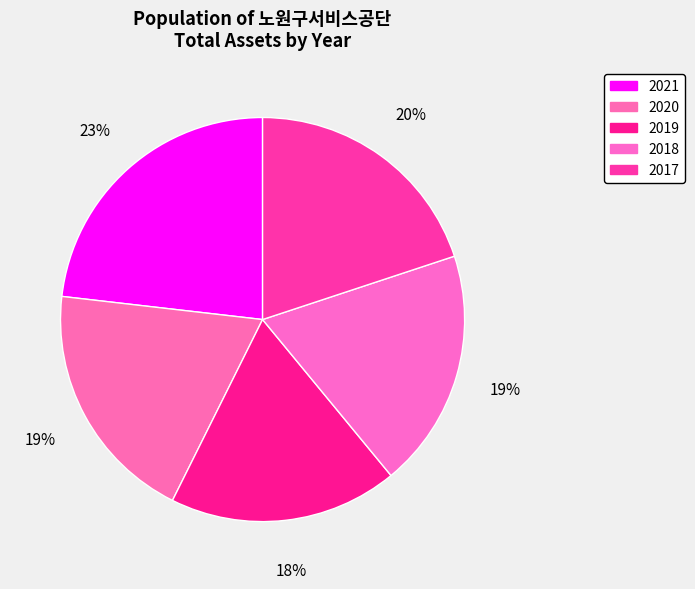

To the nearest percent, what is the combined percentage of 2018 and 2021?

42%